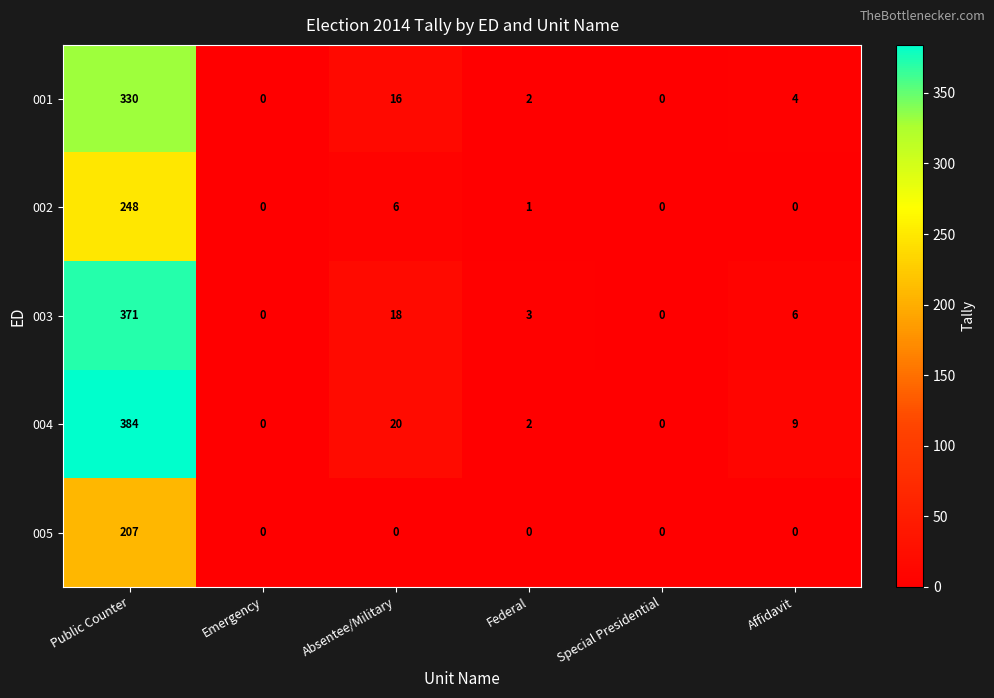

The value of 005 at Emergency is 0. True or false?

True